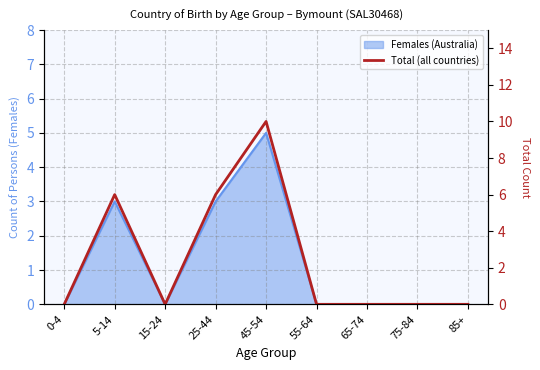

The chart shows a value of 7 at 65-74. True or false?

False